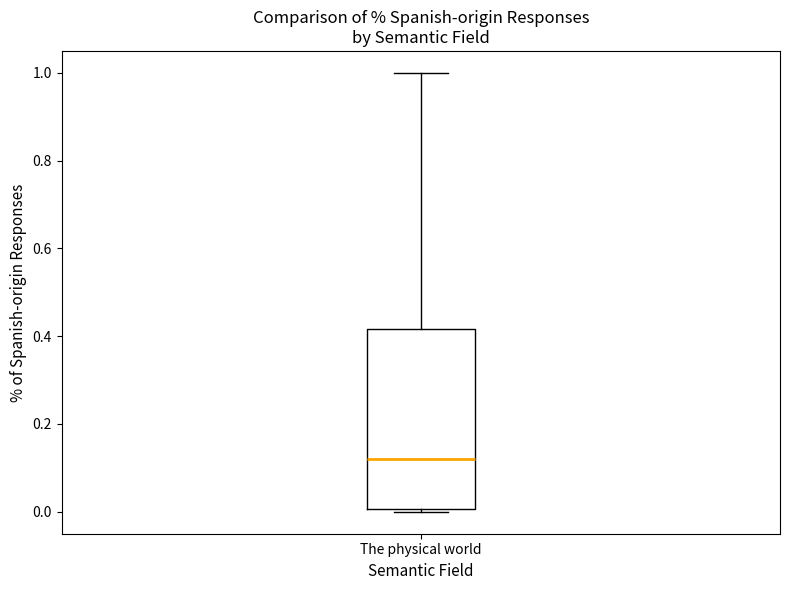

Read this box plot against the y-axis: the position of the median line, the range covered by the box, and the ends of both whiskers. The values are not printed on the chart, so give them approximately, as read against the axis.

median 0.12, box 0.00 to 0.42, whiskers 0.00 (just below the box's lower edge) to 1.00